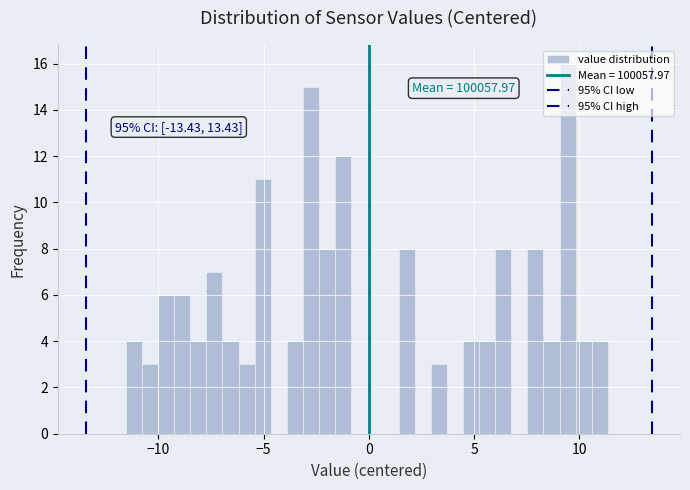

Around what value on the x-axis is the tallest bar? Give the approximate position of its centre, as read against the axis.

9.5